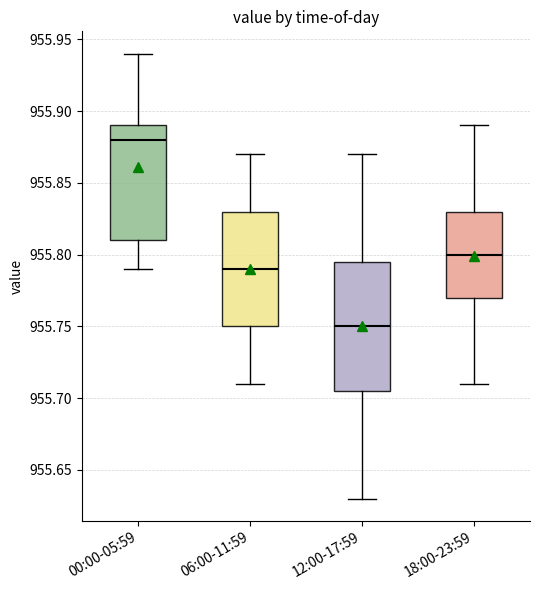

Reading left to right, read every box against the y-axis: the position of its median line, the range the box covers, and the ends of its whiskers. The values are not printed on the chart, so give them approximately, as read against the axis.

00:00-05:59: median 955.880, box 955.810 to 955.890, whiskers 955.790 to 955.940
06:00-11:59: median 955.790, box 955.750 to 955.830, whiskers 955.710 to 955.870
12:00-17:59: median 955.750, box 955.705 to 955.795, whiskers 955.630 to 955.870
18:00-23:59: median 955.800, box 955.770 to 955.830, whiskers 955.710 to 955.890